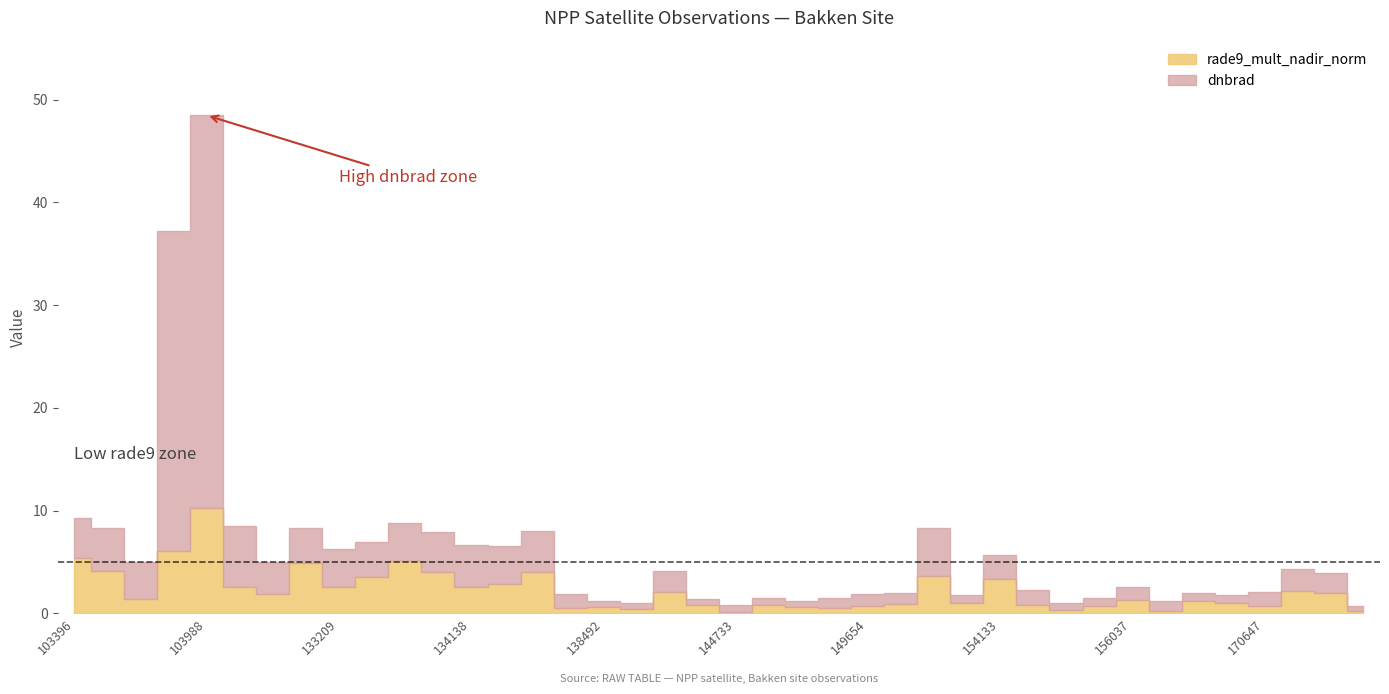

Which series has the widest spread of values?

dnbrad